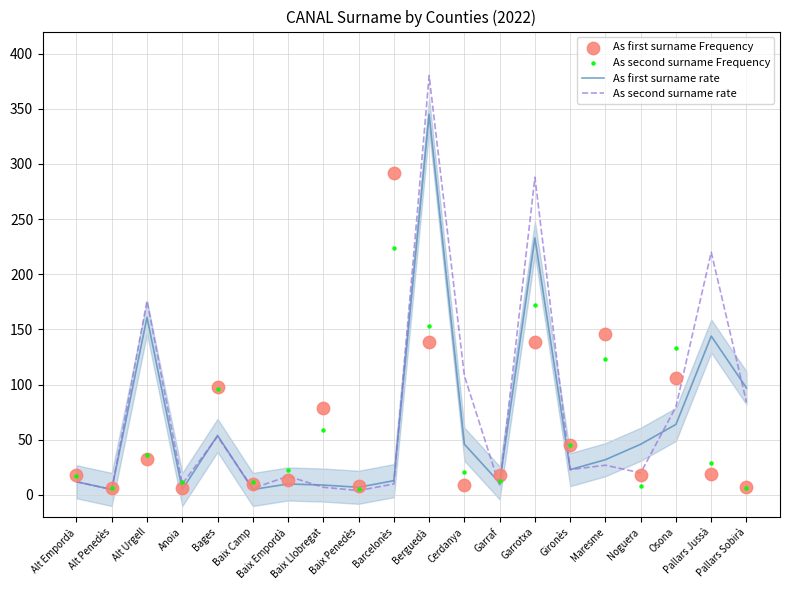

Which series reaches the minimum Y coordinate?

As second surname rate